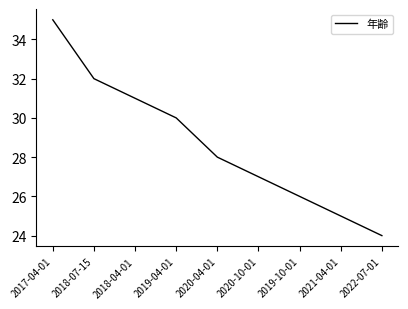

True or false: there are more than 1 points higher than both neighbors.

False